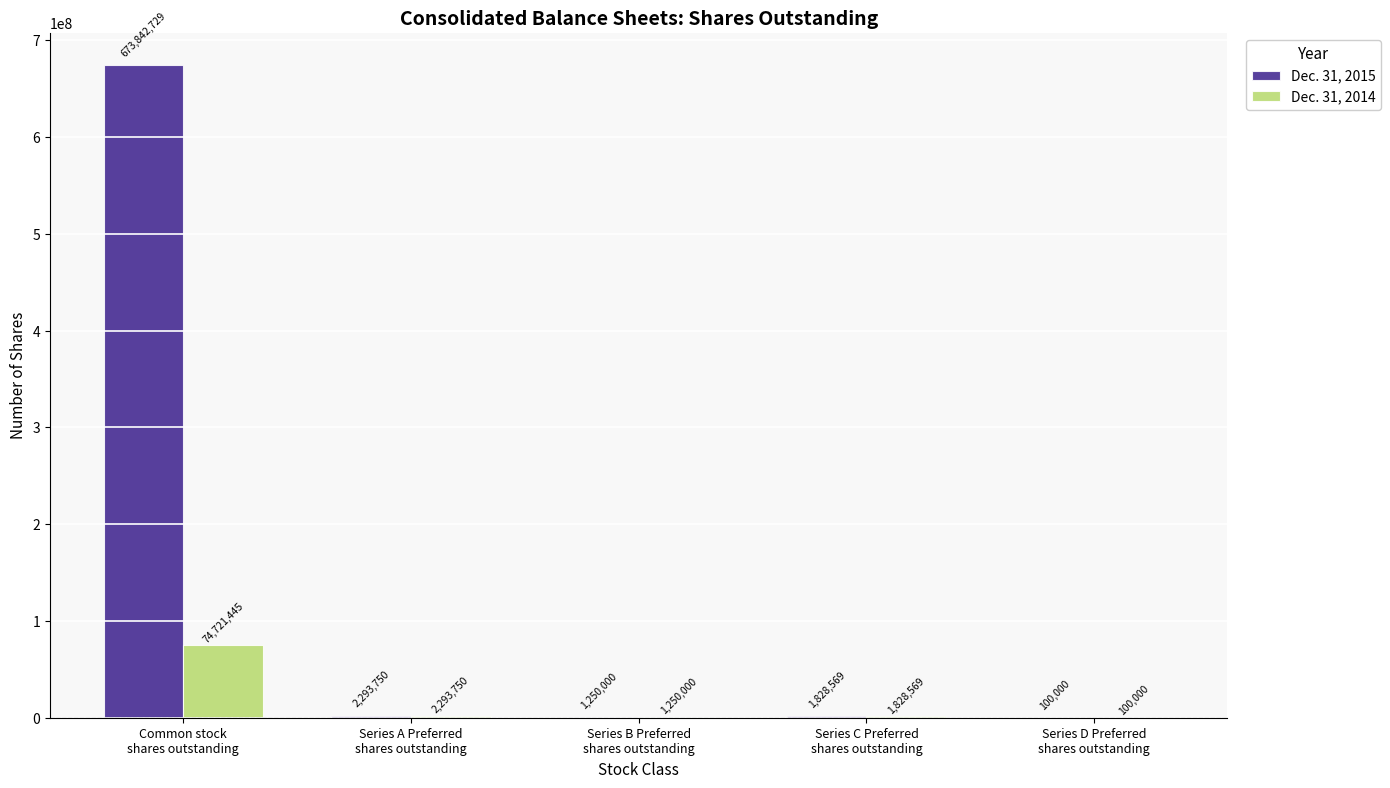

How many series are shown in this chart?

2